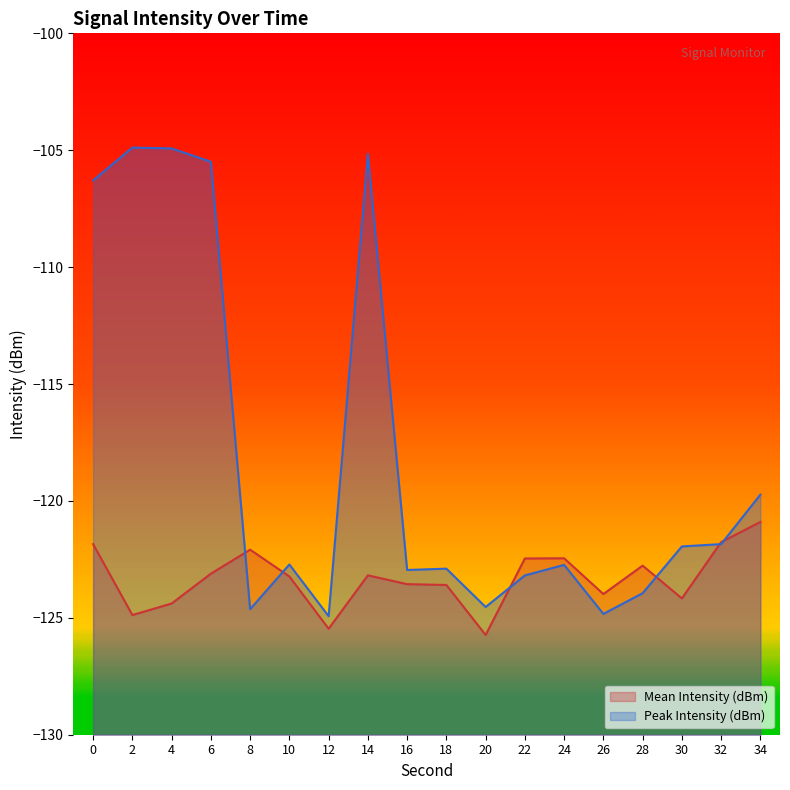

What is the maximum value shown in the chart?

-104.9